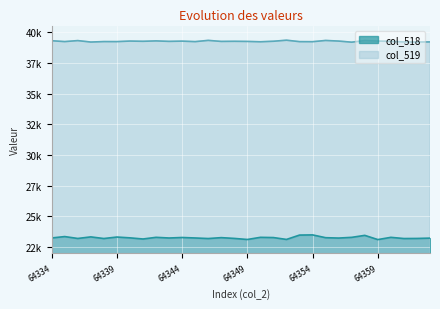

The col_519 series shows 61835 at 64353. True or false?

False